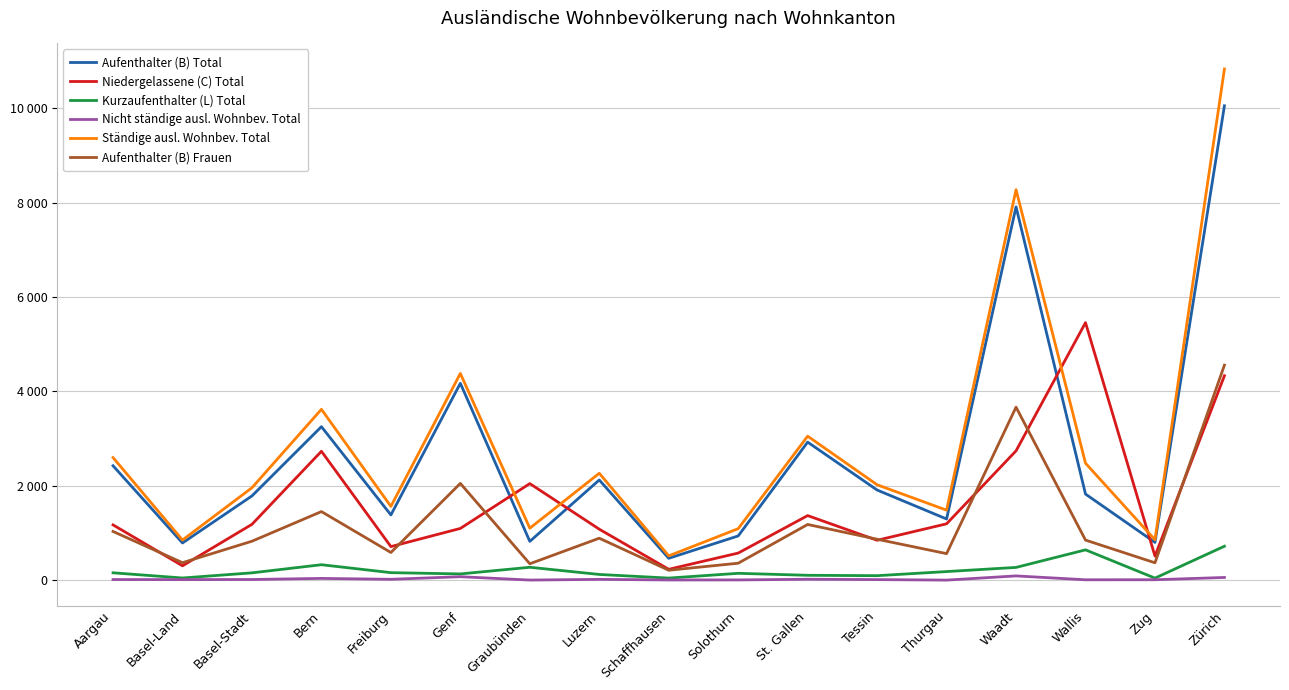

What position from the right is Luzern?

10